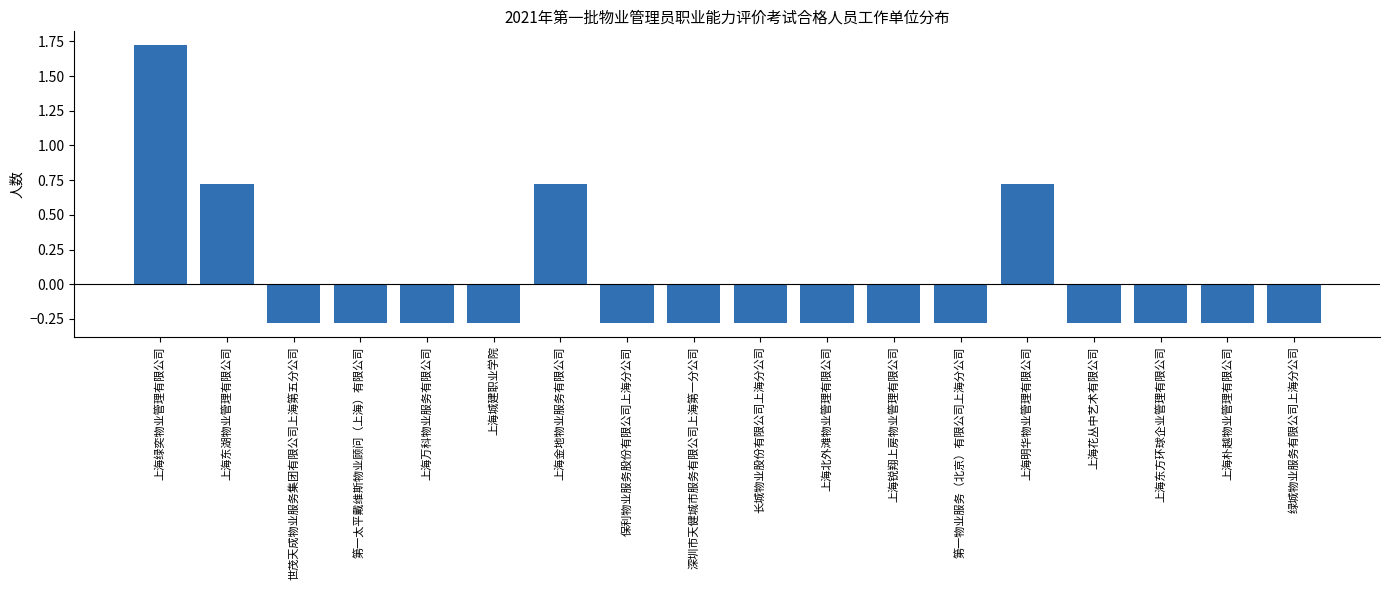

Which label corresponds to the largest value in the chart?

上海绿奕物业管理有限公司